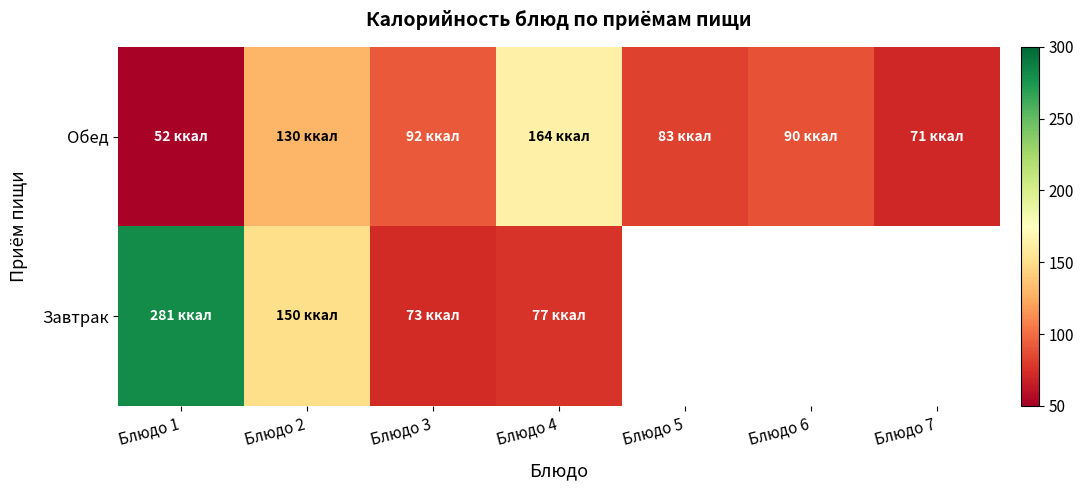

What value does the Обед series have at Блюдо 6?

90.0